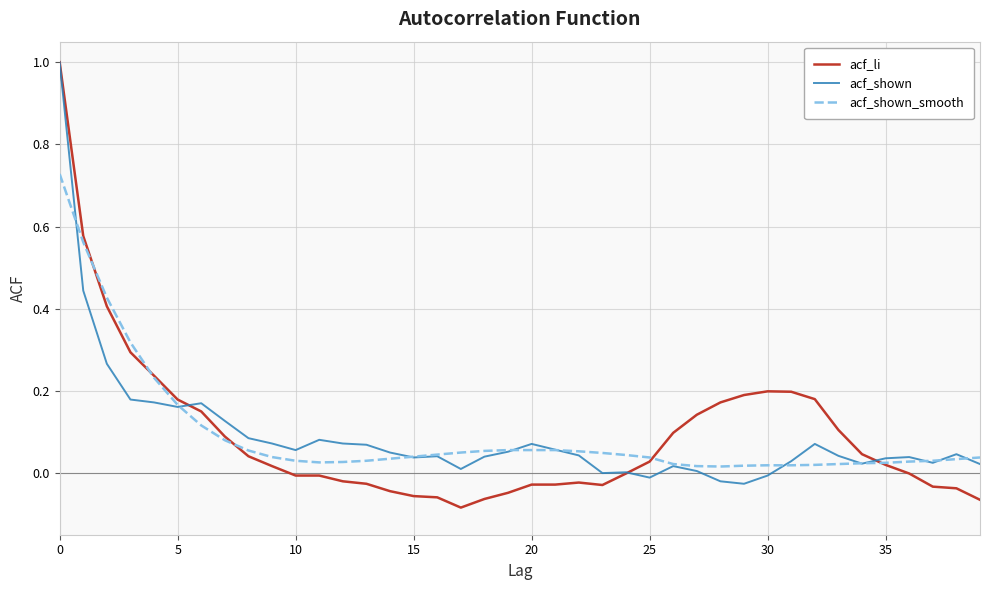

Which series has the widest spread of values?

acf_li